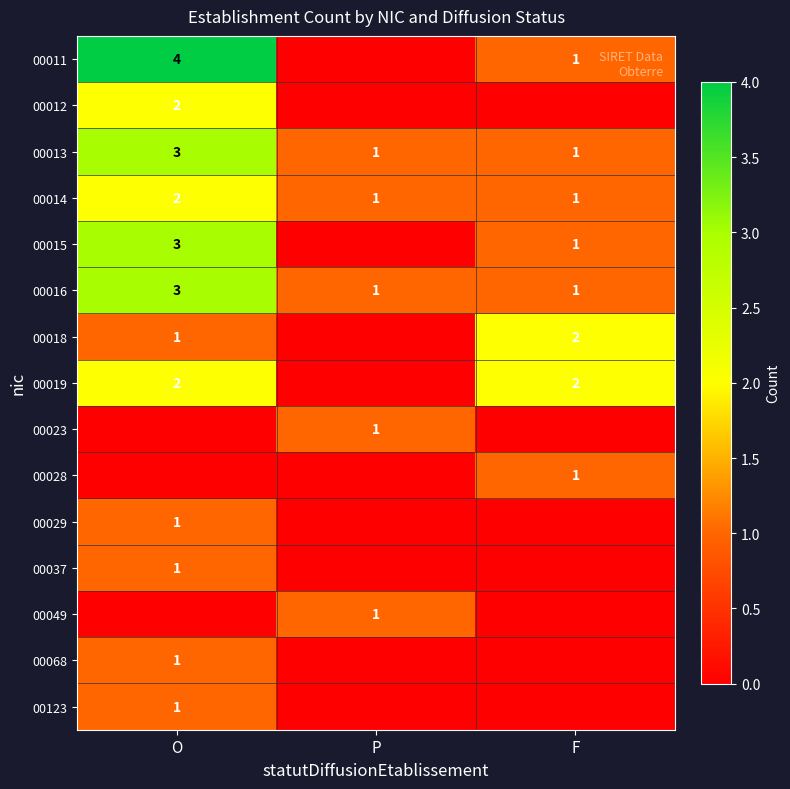

Is it true that 00014 equals 1 at P?

True